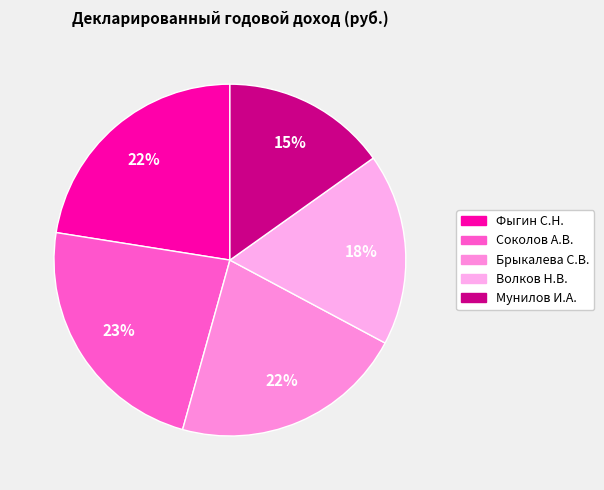

Which slice is the smallest?

Мунилов И.А.